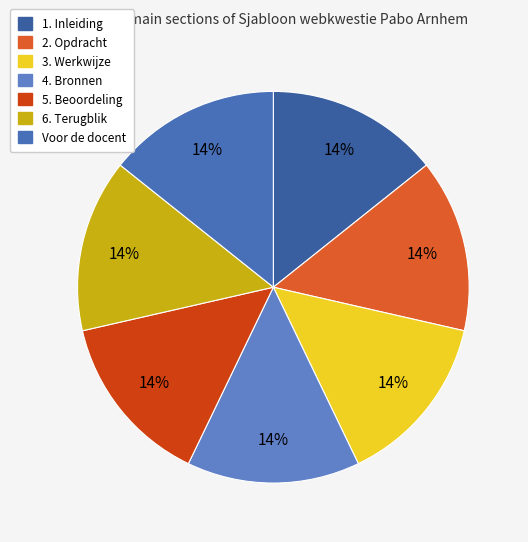

Is it true that 6. Terugblik is 2% of the pie?

False